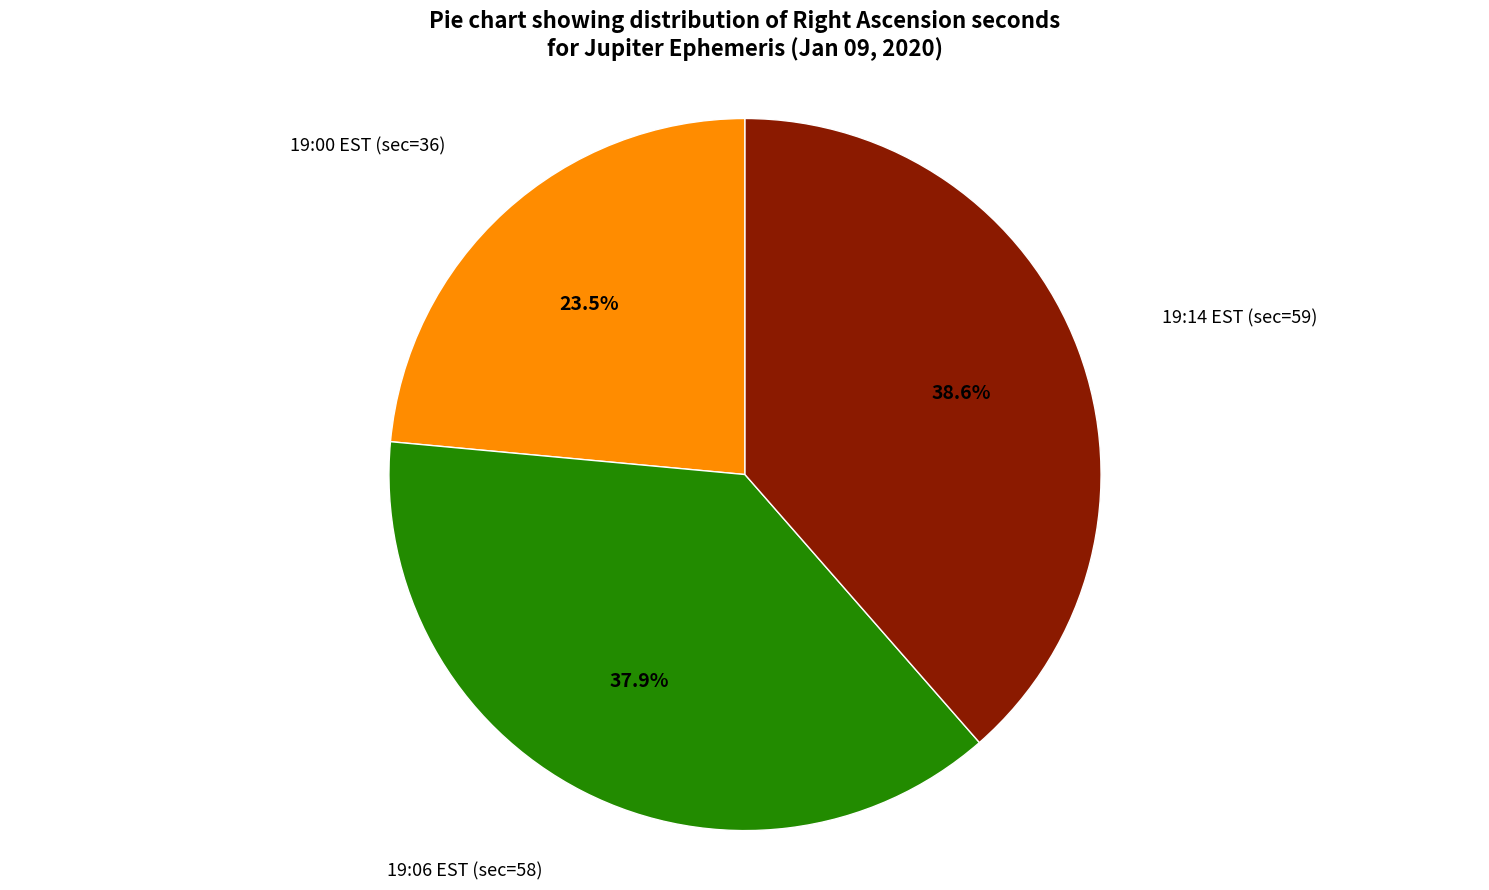

Does any single category account for the majority?

No